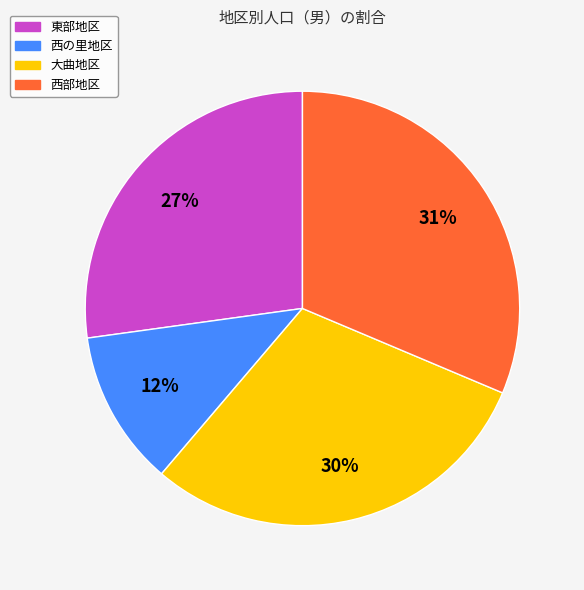

To the nearest percent, what portion does 西部地区 represent?

31%